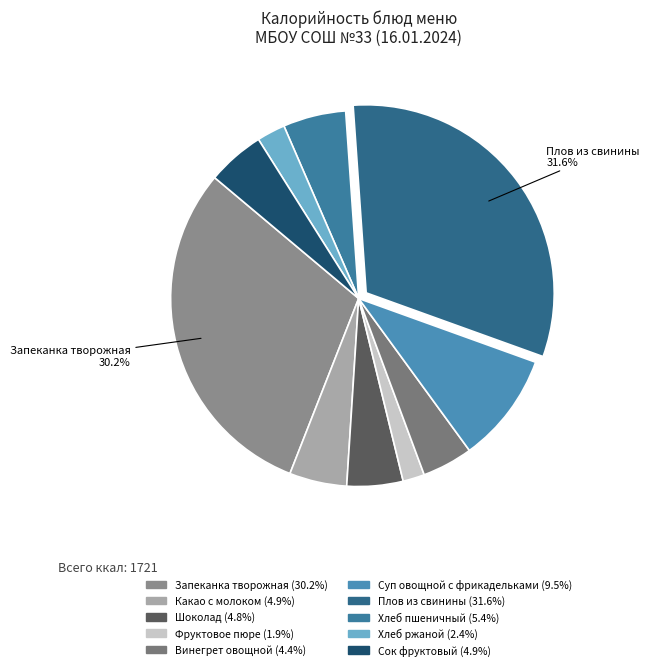

How many segments does this pie chart have?

10